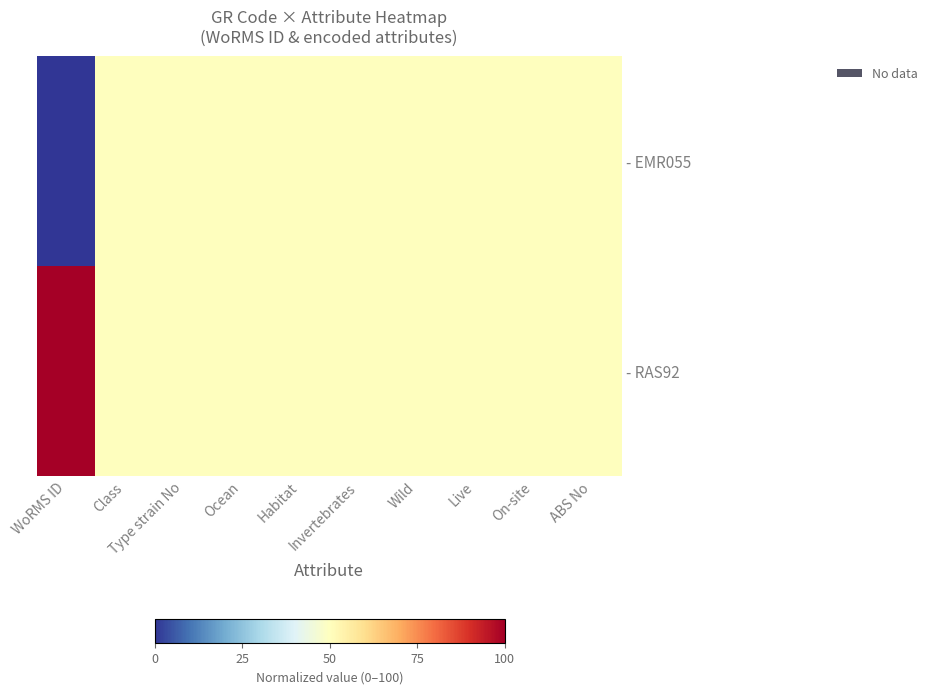

Reading left to right, extract all data points from this chart.

- EMR055: WoRMS ID=0	Class=50	Type strain No=50	Ocean=50	Habitat=50	Invertebrates=50	Wild=50	Live=50	On-site=50	ABS No=50
- RAS92: WoRMS ID=100	Class=50	Type strain No=50	Ocean=50	Habitat=50	Invertebrates=50	Wild=50	Live=50	On-site=50	ABS No=50